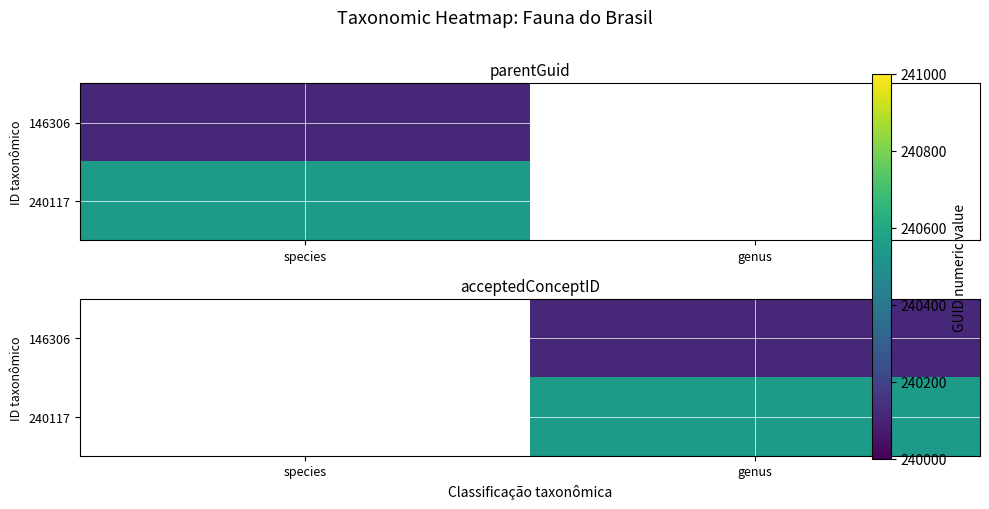

What is the total value across all series at genus?

480663.0